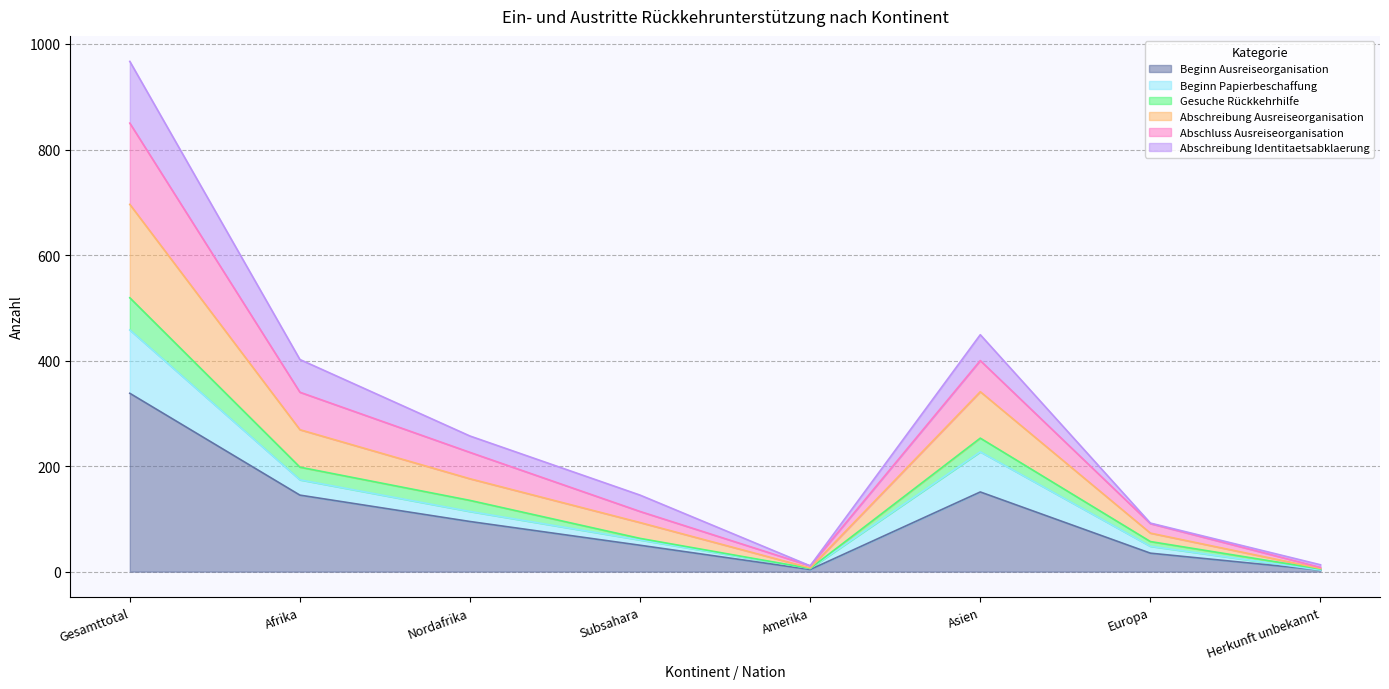

At which category is the sum across all series the highest?

Gesamttotal